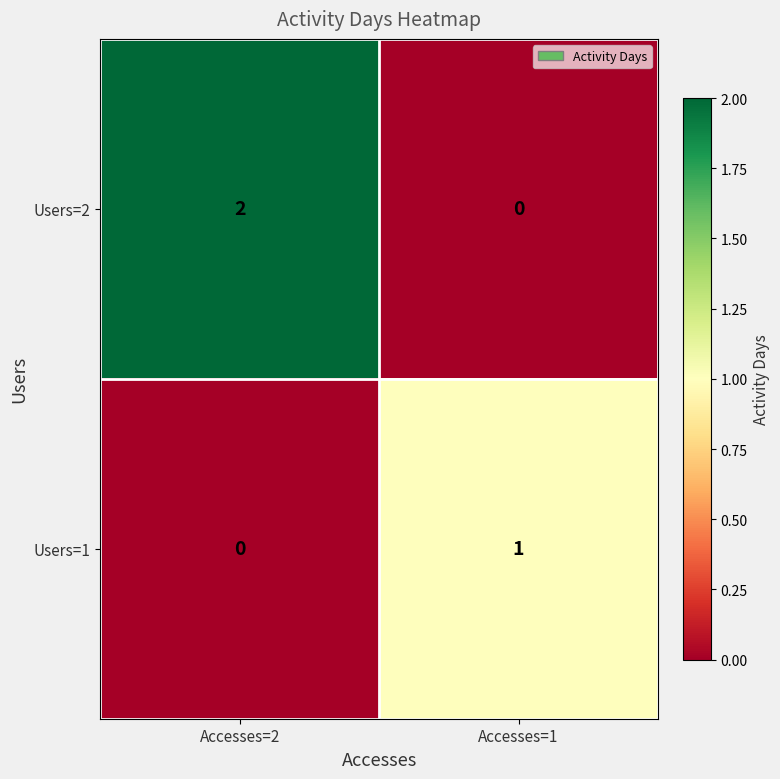

List the labels in order of Users=2 value, largest first.

Accesses=2, Accesses=1